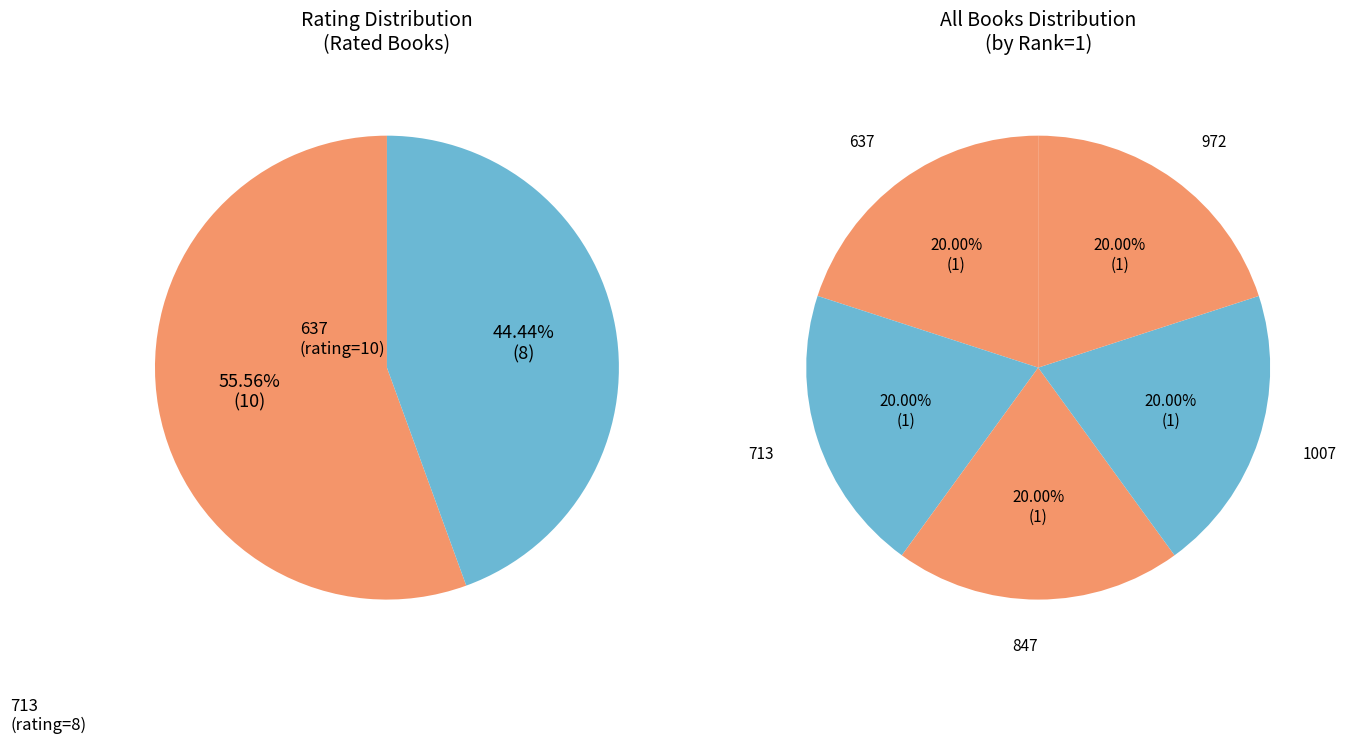

How many segments does this pie chart have?

5